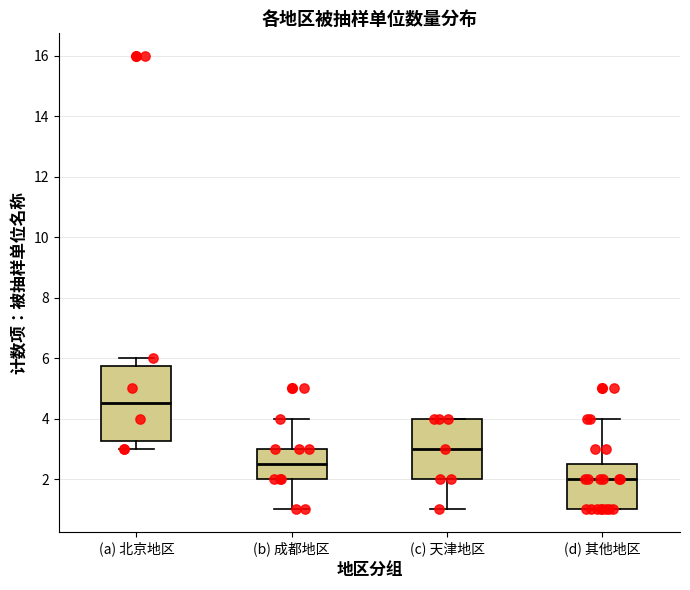

Which box is the tallest, from its lower edge to its upper edge?

(a) 北京地区